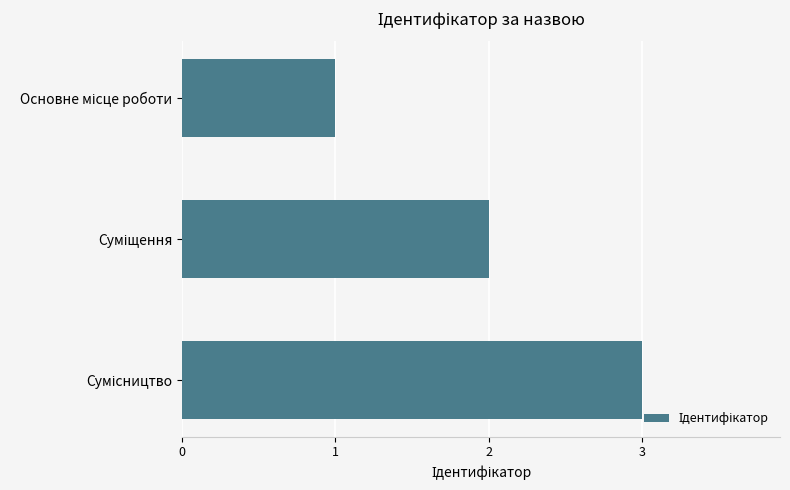

What is the greatest value displayed?

3